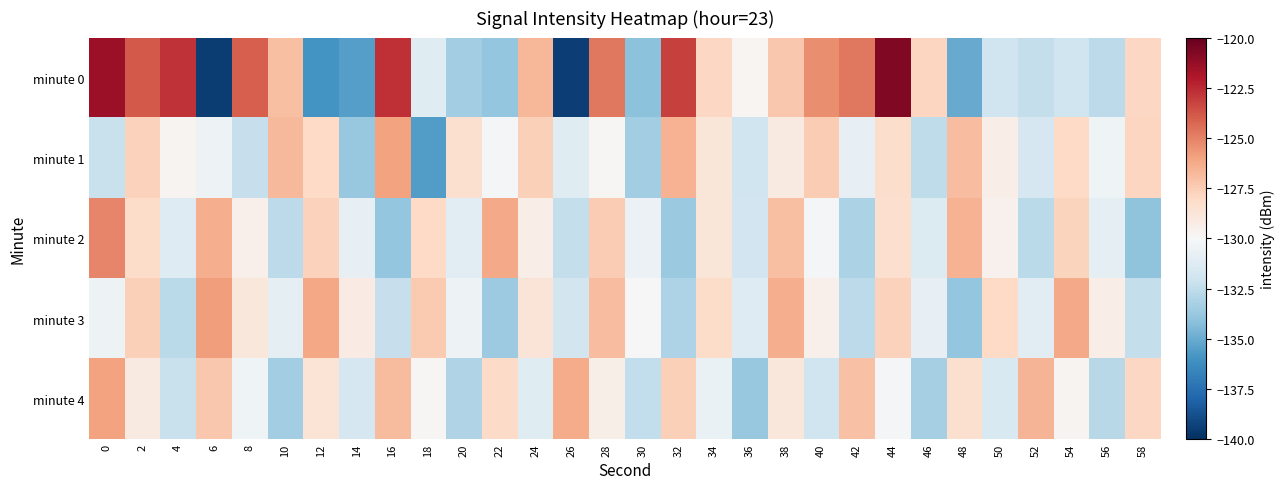

At which category is the sum across all series the highest?

44